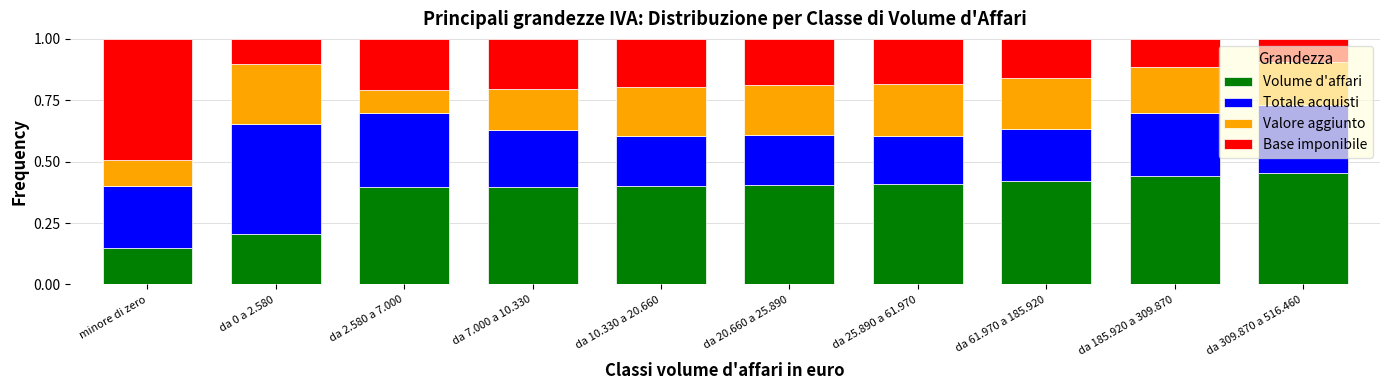

The value of Volume d'affari at da 10.330 a 20.660 is 0.4. True or false?

True